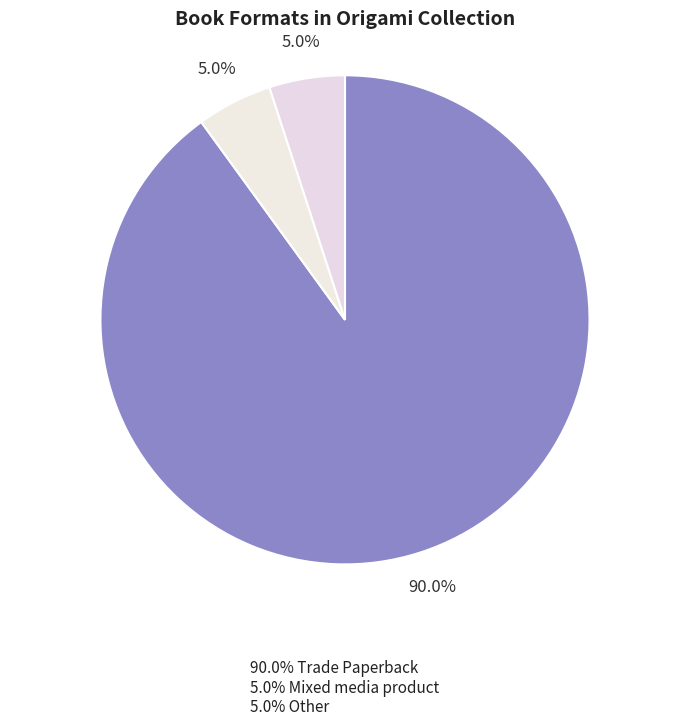

How many slices are in this pie chart?

3